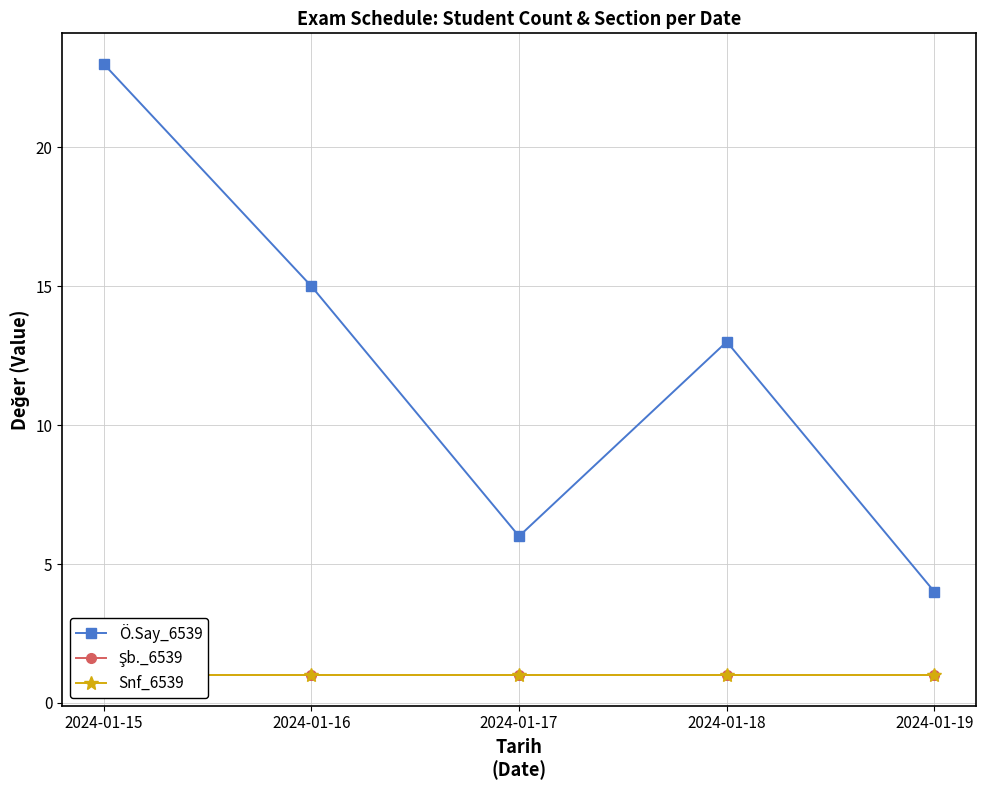

What are all the series names shown in the legend?

Ö.Say_6539, Şb._6539, Snf_6539